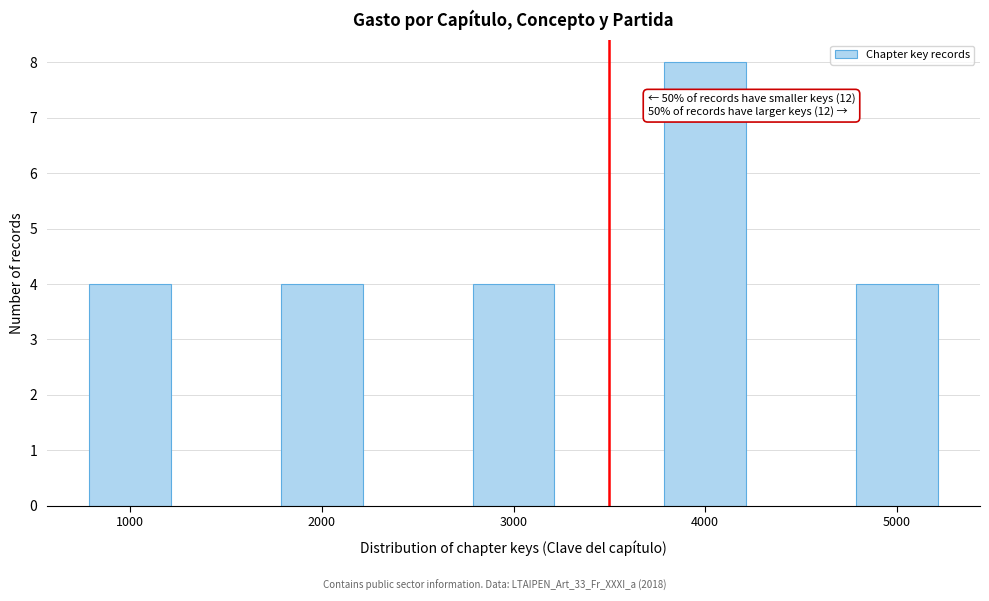

Reading left to right, transcribe all the data shown in this chart.

1000=4	2000=4	3000=4	4000=8	5000=4